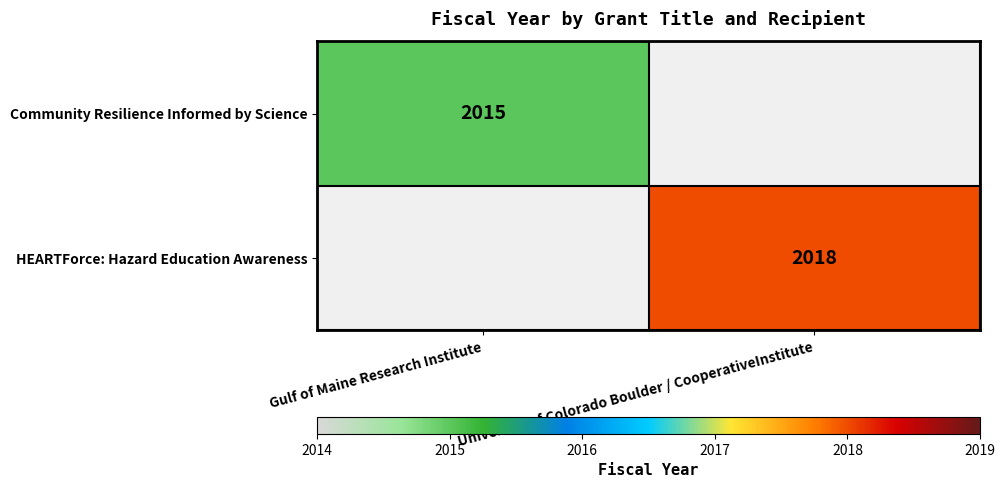

The HEARTForce: Hazard Education Awareness series shows 602 at University of Colorado Boulder / CooperativeInstitute. True or false?

False